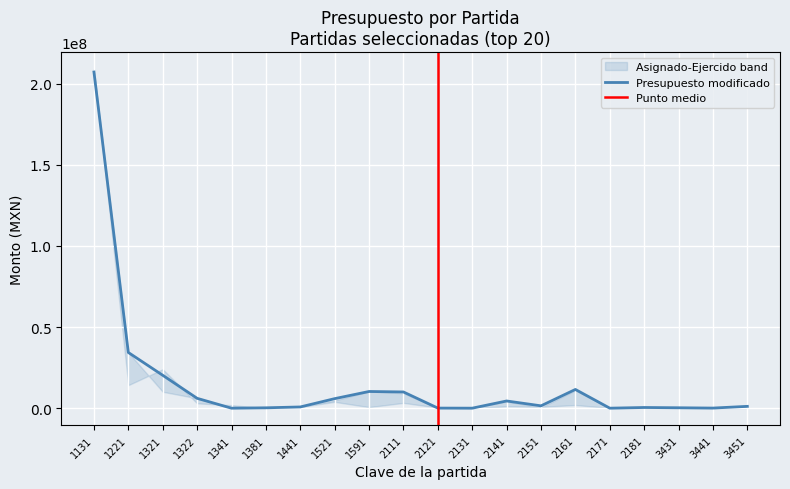

Where do Presupuesto asignado and Presupuesto modificado first cross each other?

1131 and 1221